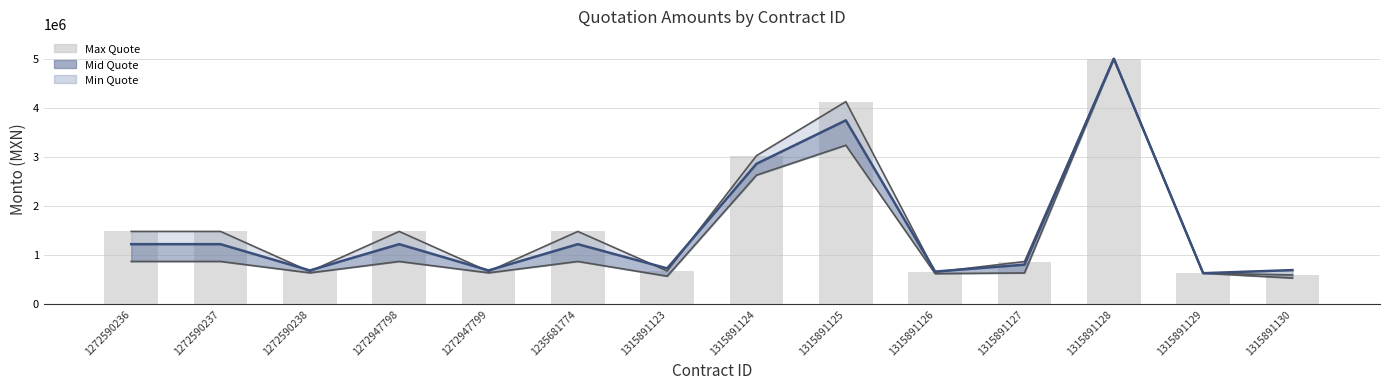

Is the value of Mid Quote at 1315891124 greater than the value of Max Quote at 1272590238?

Yes